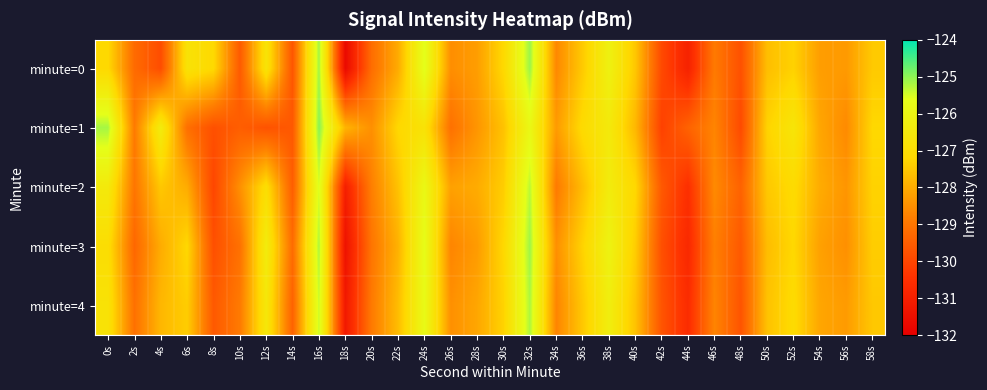

Reading left to right, extract all data points from this chart.

minute=0: 0s=-127.2	2s=-129.2	4s=-129.9	6s=-126.8	8s=-127.2	10s=-129.6	12s=-126.8	14s=-129.7	16s=-125.1	18s=-131.7	20s=-129.2	22s=-128.0	24s=-125.6	26s=-128.5	28s=-128.3	30s=-127.2	32s=-125.1	34s=-128.6	36s=-127.5	38s=-126.2	40s=-127.5	42s=-129.9	44s=-130.9	46s=-128.9	48s=-129.8	50s=-127.7	52s=-127.3	54s=-128.3	56s=-128.3	58s=-127.5
minute=1: 0s=-125.2	2s=-128.9	4s=-126.4	6s=-129.1	8s=-129.8	10s=-129.5	12s=-129.7	14s=-129.6	16s=-124.9	18s=-127.8	20s=-128.5	22s=-127.2	24s=-126.8	26s=-129.1	28s=-128.4	30s=-127.6	32s=-125.9	34s=-128.3	36s=-127.1	38s=-126.5	40s=-127.8	42s=-130.1	44s=-129.4	46s=-128.7	48s=-129.9	50s=-127.3	52s=-126.7	54s=-128.1	56s=-128.6	58s=-127.2
minute=2: 0s=-126.5	2s=-129.0	4s=-127.5	6s=-128.0	8s=-130.0	10s=-128.5	12s=-127.0	14s=-129.5	16s=-125.5	18s=-131.0	20s=-128.8	22s=-127.6	24s=-125.9	26s=-128.2	28s=-128.0	30s=-127.4	32s=-125.3	34s=-128.9	36s=-127.7	38s=-126.4	40s=-127.2	42s=-129.6	44s=-130.5	46s=-128.6	48s=-129.4	50s=-127.5	52s=-127.1	54s=-128.0	56s=-128.4	58s=-127.3
minute=3: 0s=-127.0	2s=-129.3	4s=-128.0	6s=-127.2	8s=-129.8	10s=-129.1	12s=-126.4	14s=-129.2	16s=-125.2	18s=-131.4	20s=-129.0	22s=-127.9	24s=-125.7	26s=-128.7	28s=-128.3	30s=-127.2	32s=-125.1	34s=-128.5	36s=-127.3	38s=-126.1	40s=-127.4	42s=-129.8	44s=-130.7	46s=-128.8	48s=-129.6	50s=-127.7	52s=-127.2	54s=-128.2	56s=-128.5	58s=-127.4
minute=4: 0s=-126.8	2s=-129.1	4s=-127.8	6s=-127.4	8s=-129.6	10s=-128.9	12s=-126.6	14s=-129.4	16s=-125.4	18s=-131.2	20s=-128.9	22s=-127.7	24s=-125.8	26s=-128.5	28s=-128.1	30s=-127.3	32s=-125.2	34s=-128.7	36s=-127.5	38s=-126.3	40s=-127.6	42s=-129.7	44s=-130.6	46s=-128.7	48s=-129.7	50s=-127.6	52s=-127.1	54s=-128.1	56s=-128.3	58s=-127.5